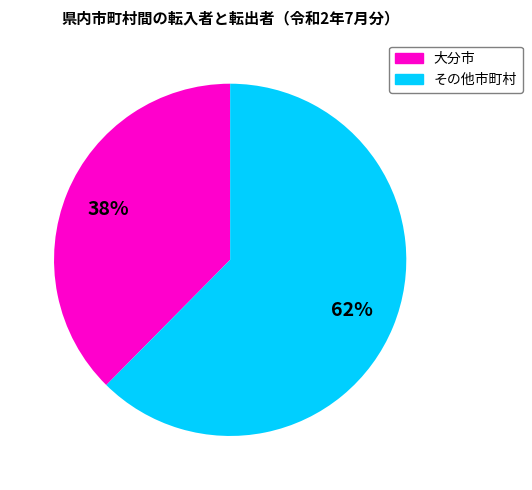

Does any single category account for the majority?

Yes